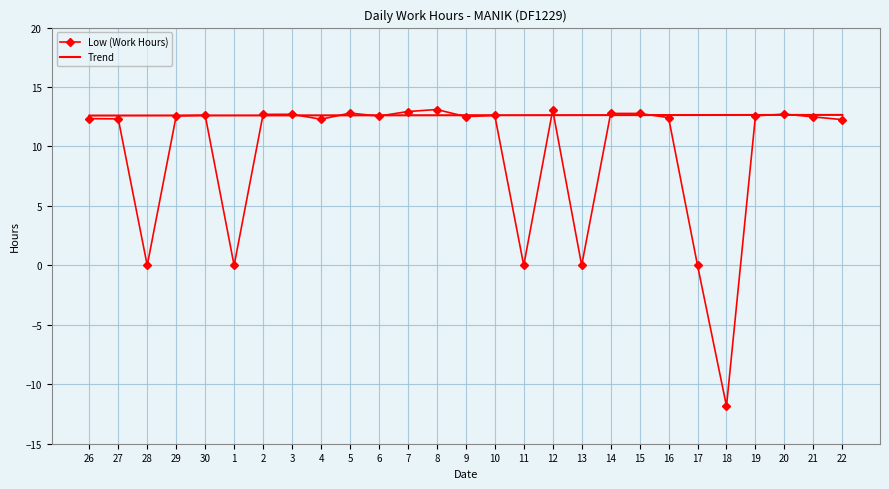

What position from the left is 18?

23